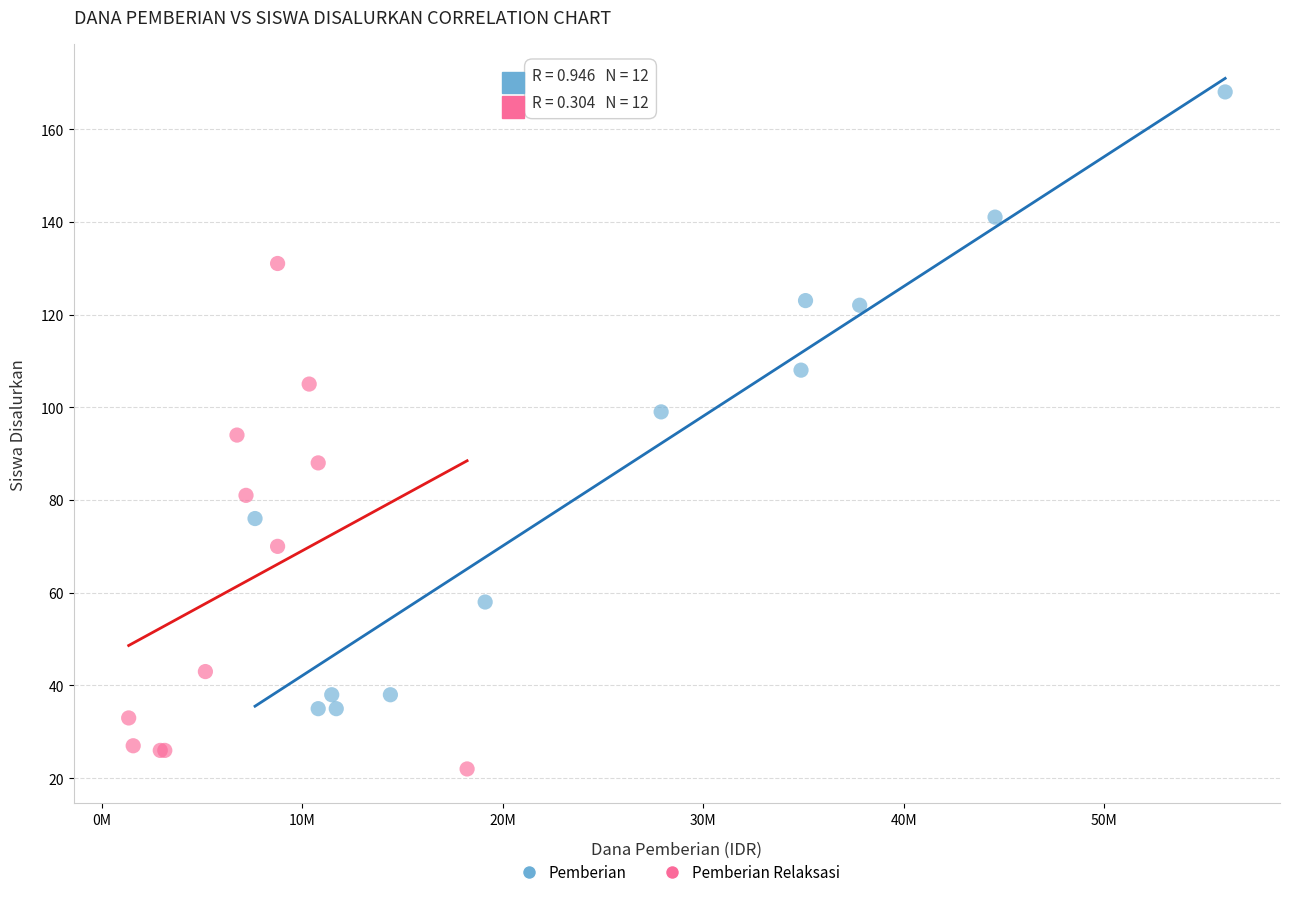

What are all the series names shown in the legend?

Pemberian, Pemberian Relaksasi